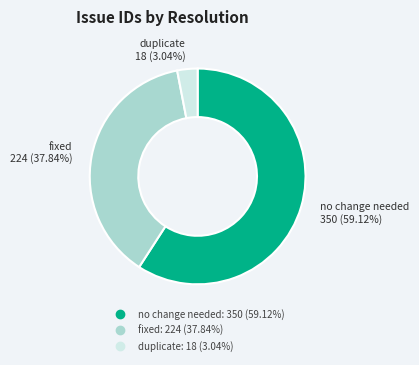

True or false: fixed accounts for 38% of the total.

True